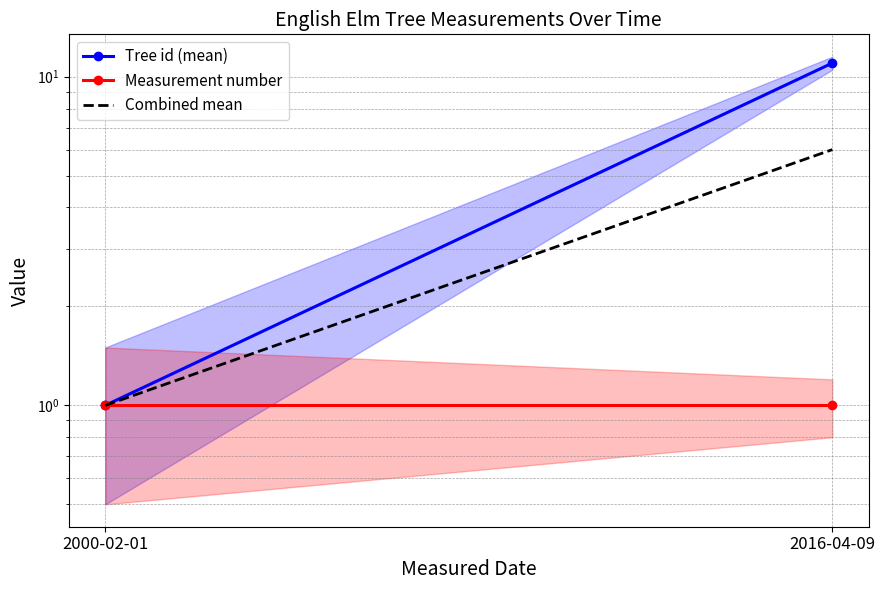

List the labels in order of Tree id (mean) value, smallest first.

2000-02-01, 2016-04-09